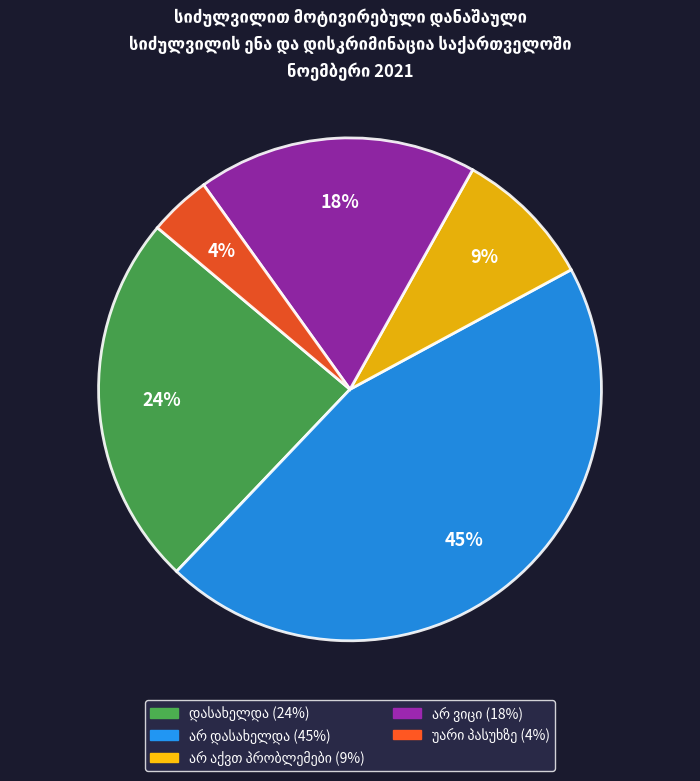

Is there any slice that represents more than half of the pie?

No